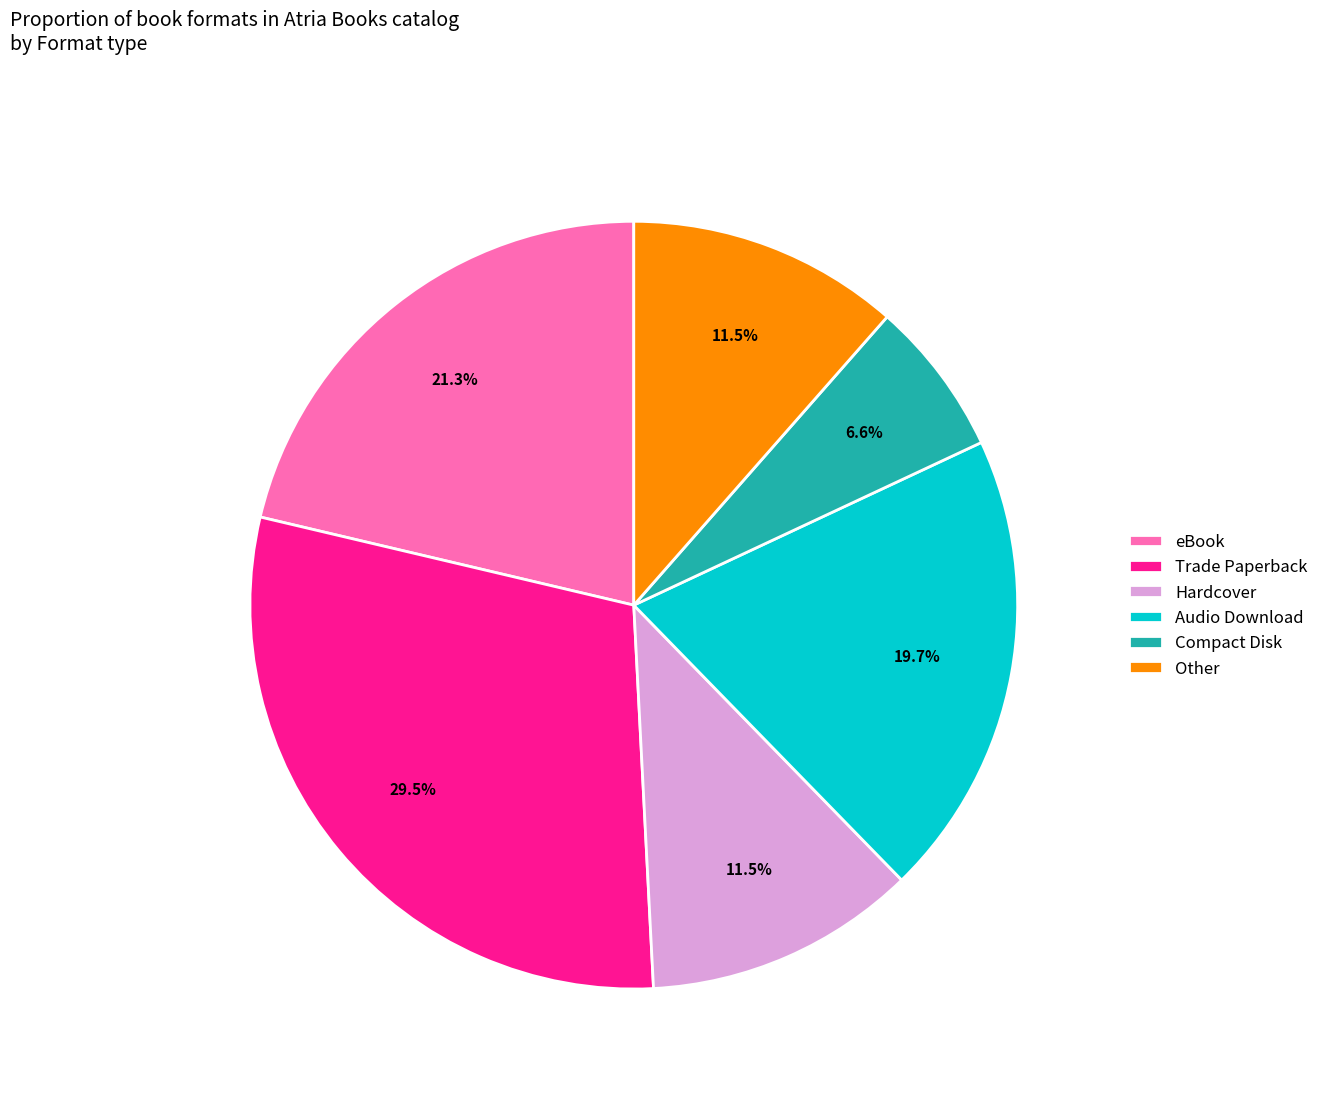

How many slices are in this pie chart?

6